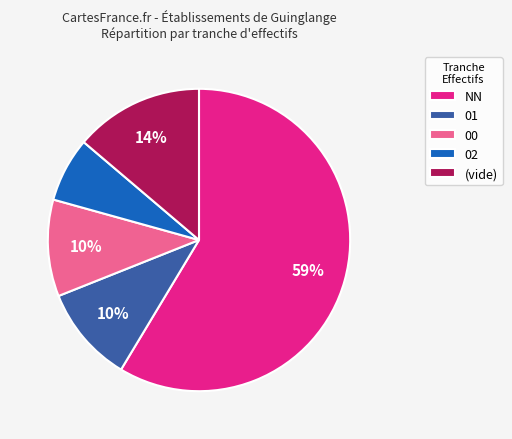

Do 00 and 02 together represent more than half of the pie?

No